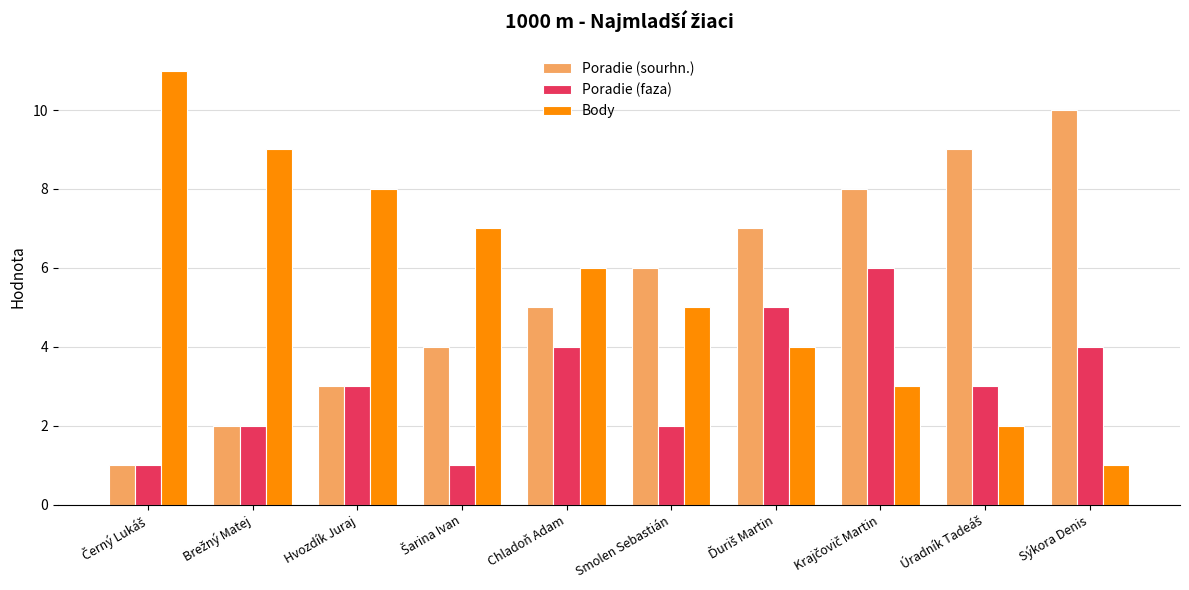

Is the value of Poradie (sourhn.) at Chladoň Adam greater than the value of Body at Hvozdík Juraj?

No